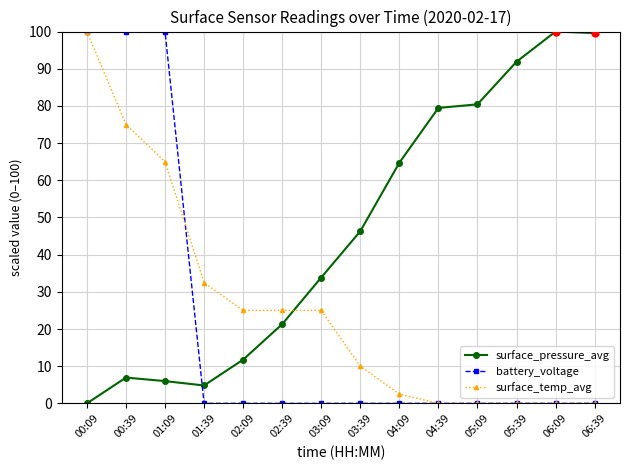

Which category has the lowest value in the surface_pressure_avg series?

00:09